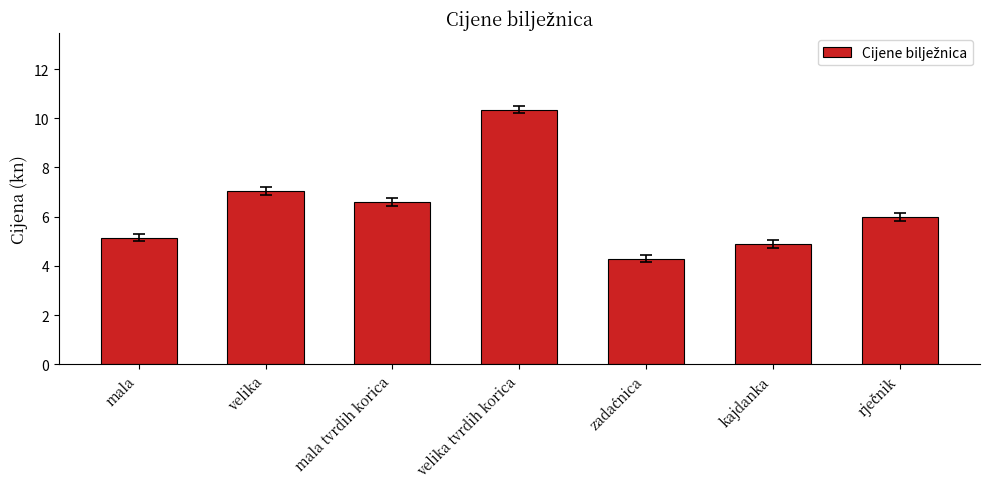

What is the change in value from velika to mala tvrdih korica?

-0.5